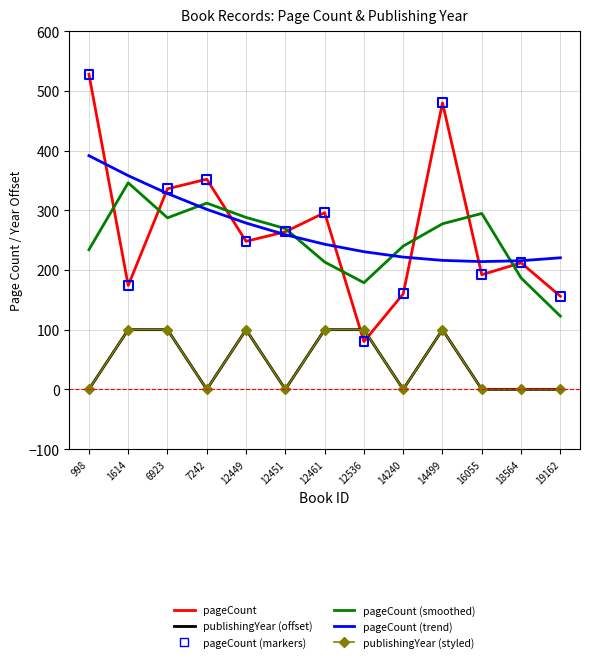

At which category is the sum across all series the highest?

998